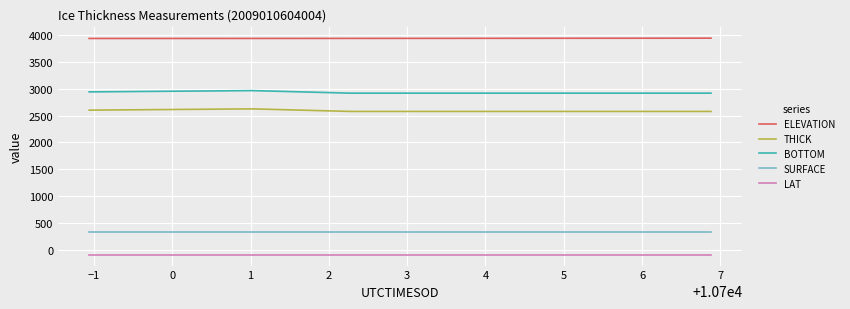

Rank the series by their maximum value, from lowest to highest.

LAT, SURFACE, THICK, BOTTOM, ELEVATION